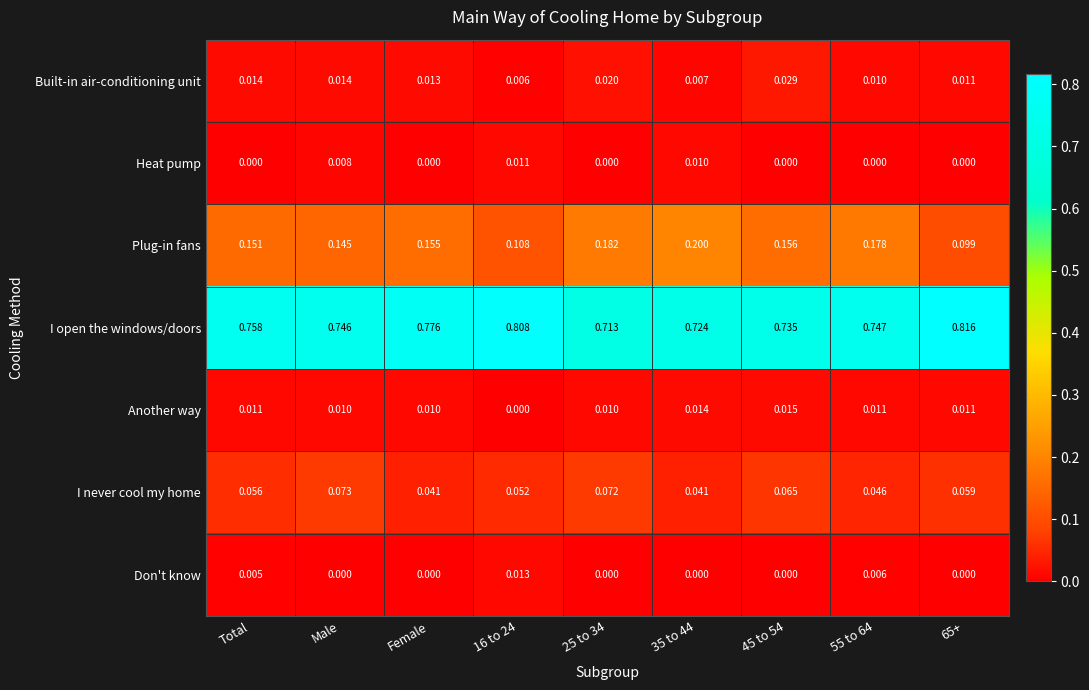

At 16 to 24, list the series in order from smallest to largest.

Another way, Built-in air-conditioning unit, Heat pump, Don't know, I never cool my home, Plug-in fans, I open the windows/doors